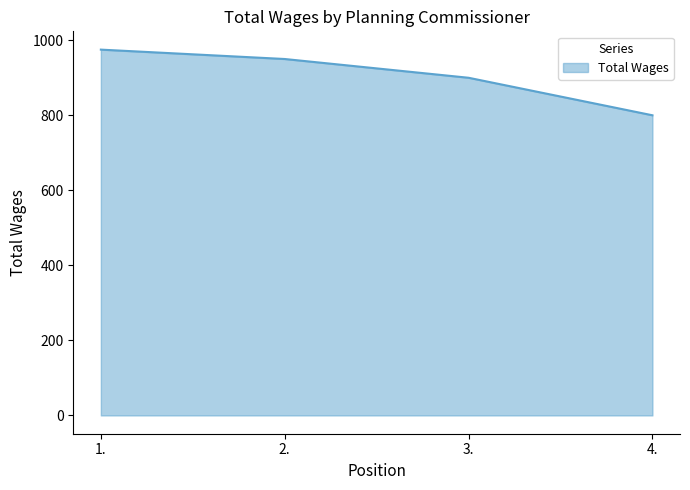

True or false: the data shows 1316 at 3..

False